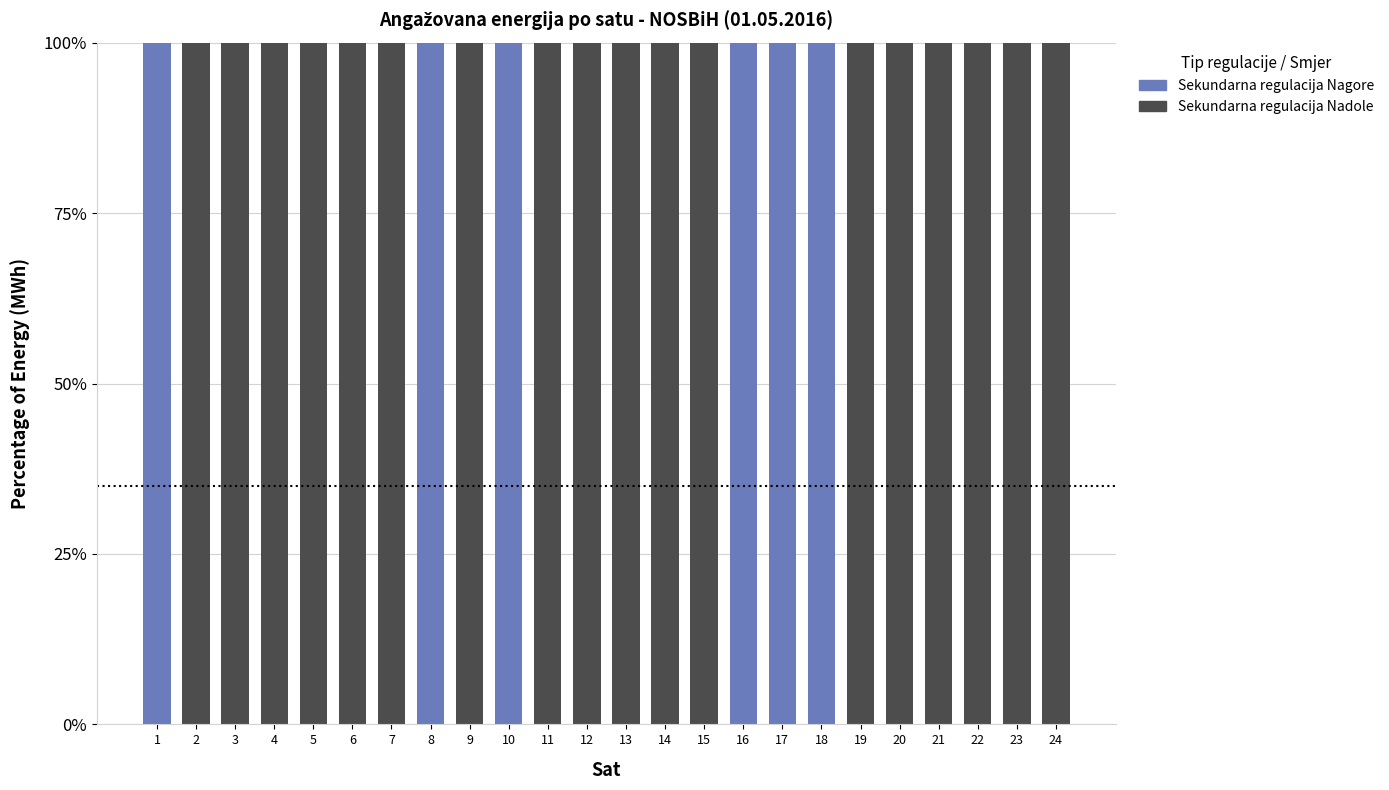

What are all the series names shown in the legend?

Sekundarna regulacija Nagore, Sekundarna regulacija Nadole